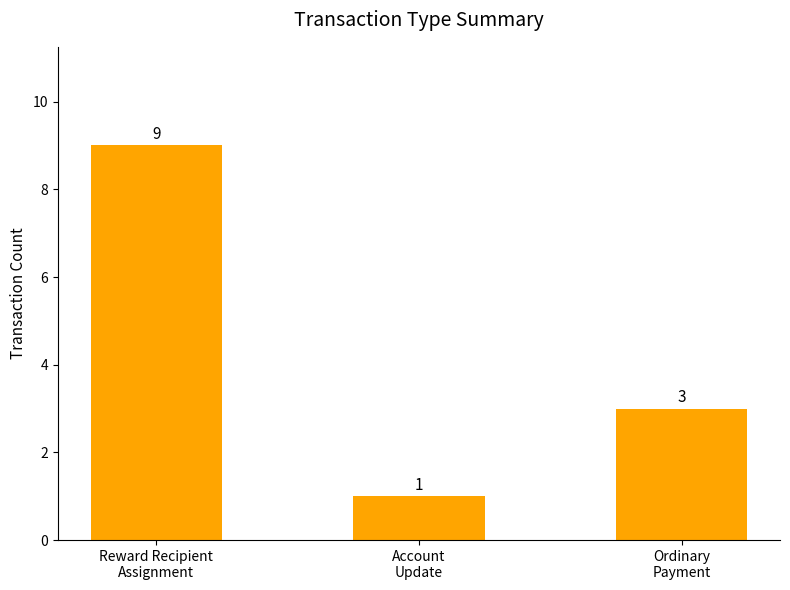

How many data points are less than 3?

1